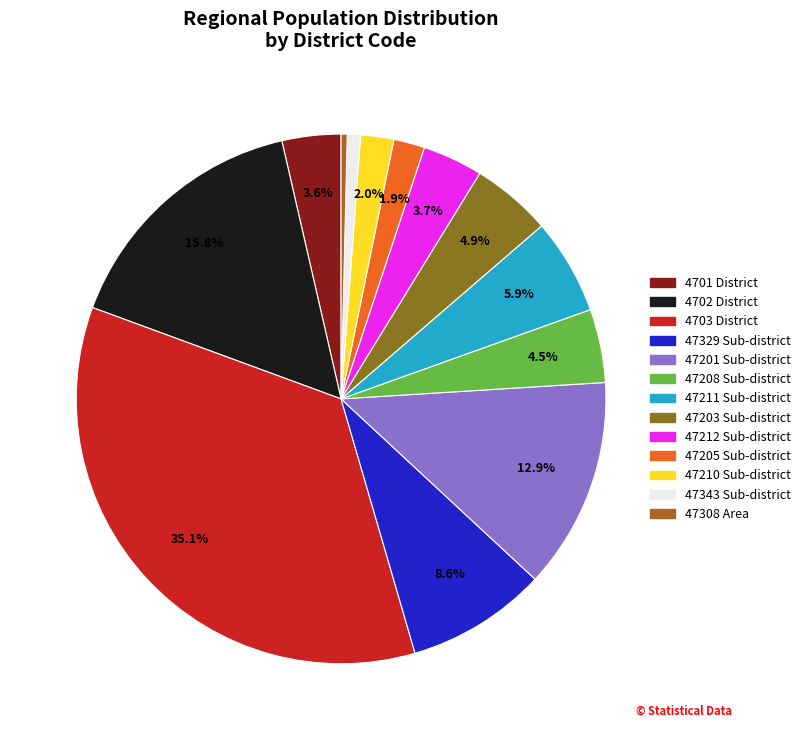

How many slices are in this pie chart?

13